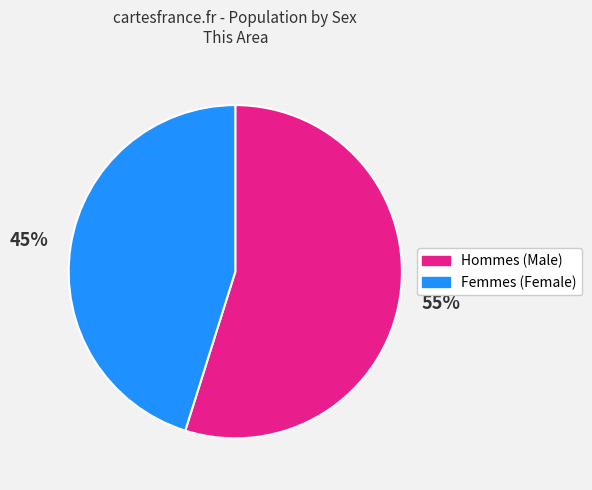

To the nearest percent, what is the difference between the largest and smallest slice percentages?

10%